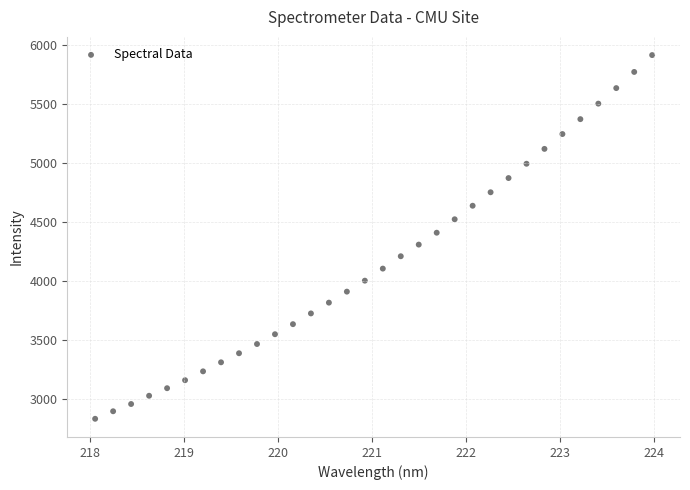

What is the range of X values (max minus min)?

5.9